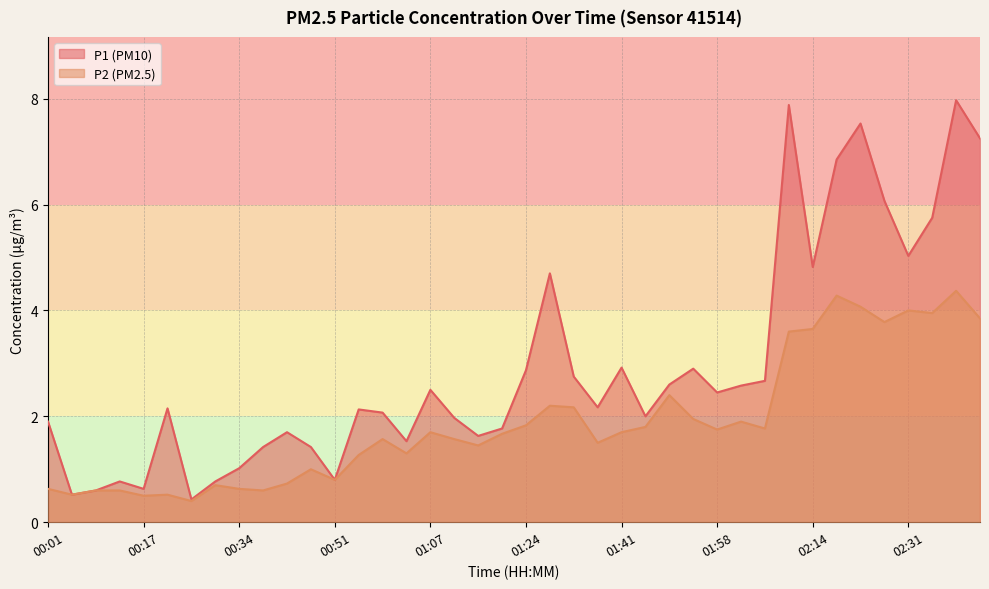

The P1 series shows 11.3 at 02:23. True or false?

False